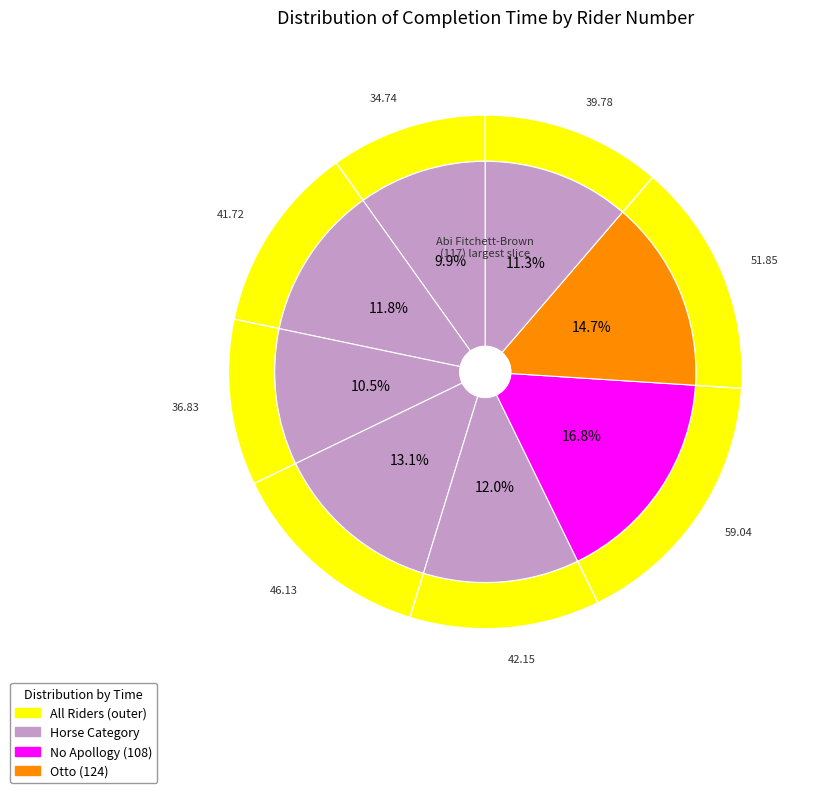

What is the largest slice in the pie chart?

108